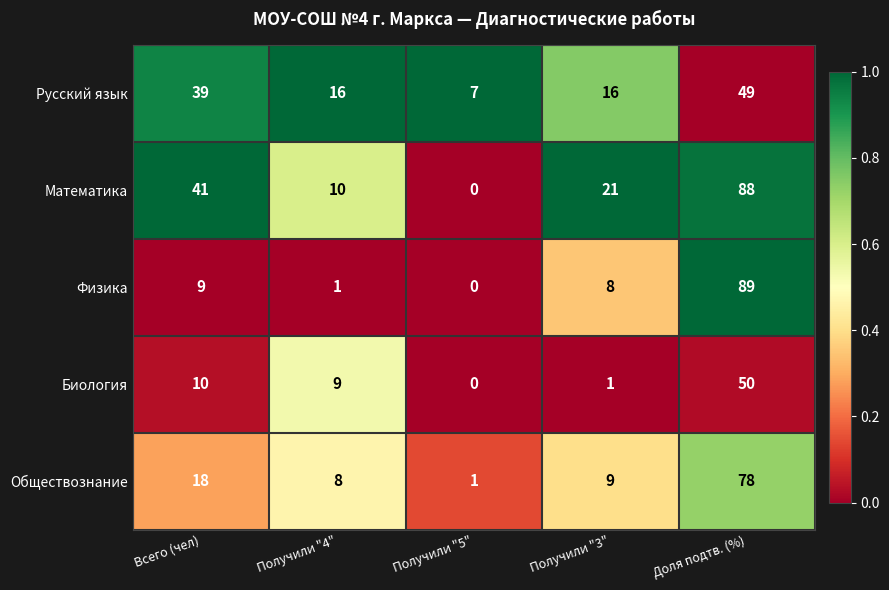

How many data points does each series have?

5